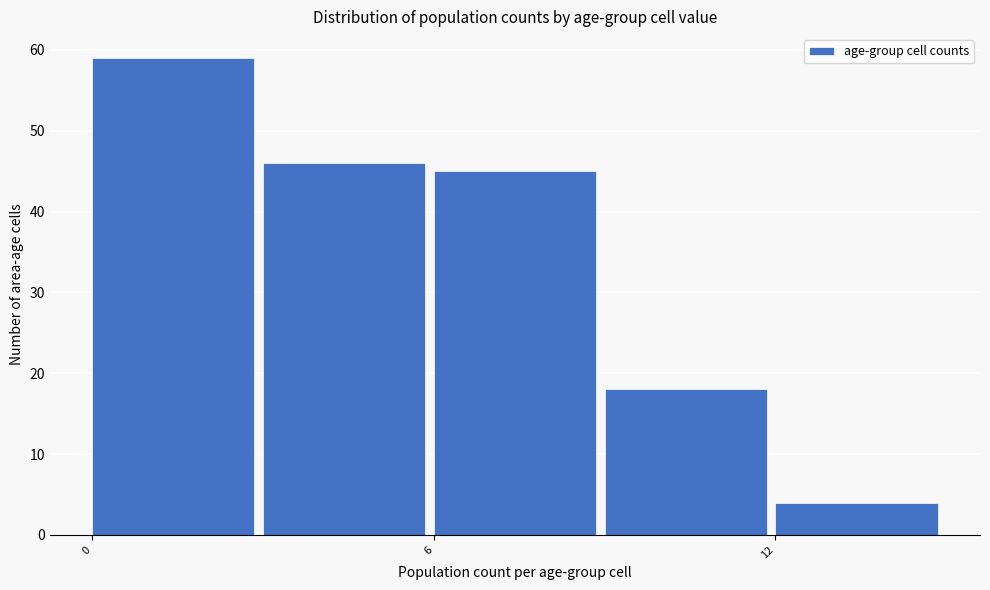

Around what value on the x-axis is the tallest bar? Give the approximate position of its centre, as read against the axis.

1